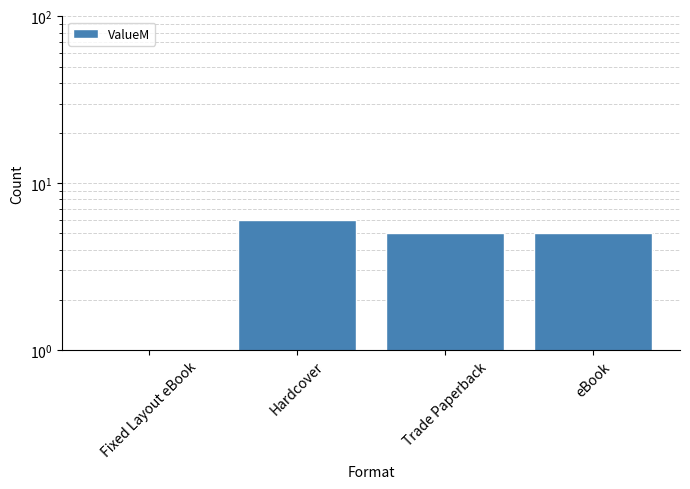

Approximately how many times larger is the value at Trade Paperback compared to eBook?

1.0